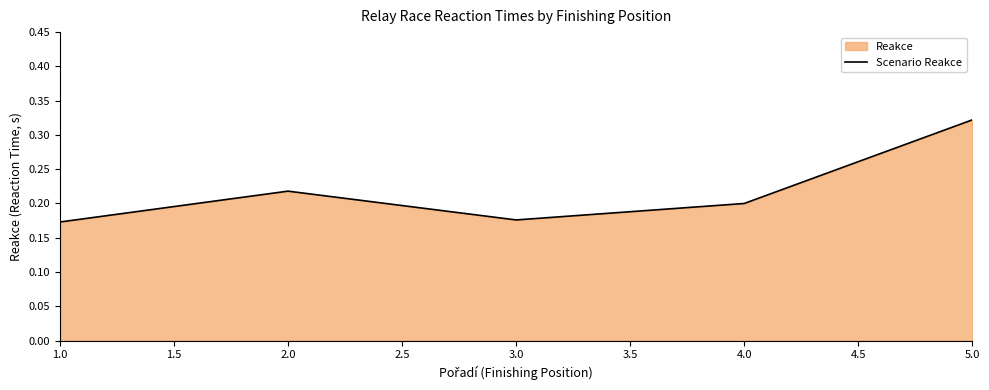

Where is the first local minimum?

3.0